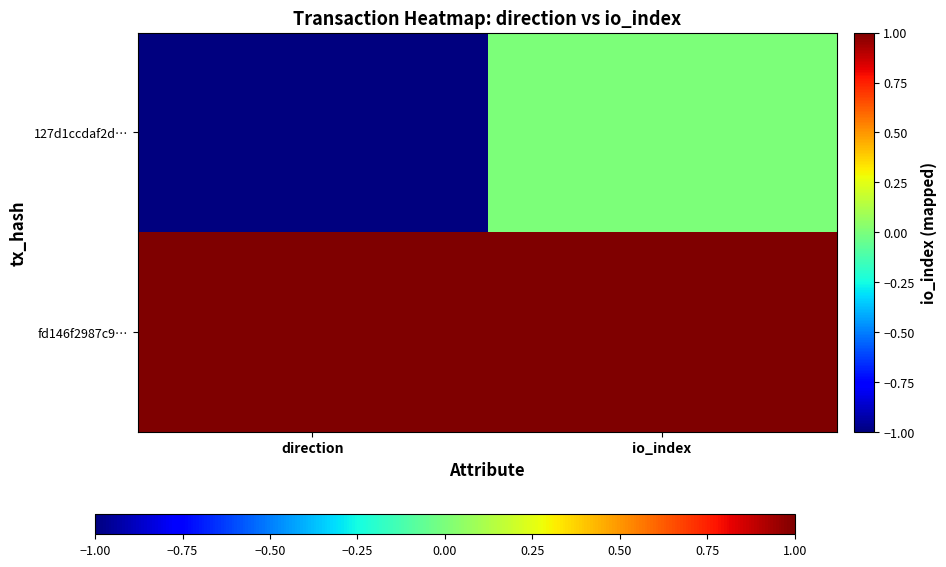

Reading left to right, what are all the values shown in this chart?

127d1ccdaf2d…: direction=-1	io_index=0
fd146f2987c9…: direction=1	io_index=1